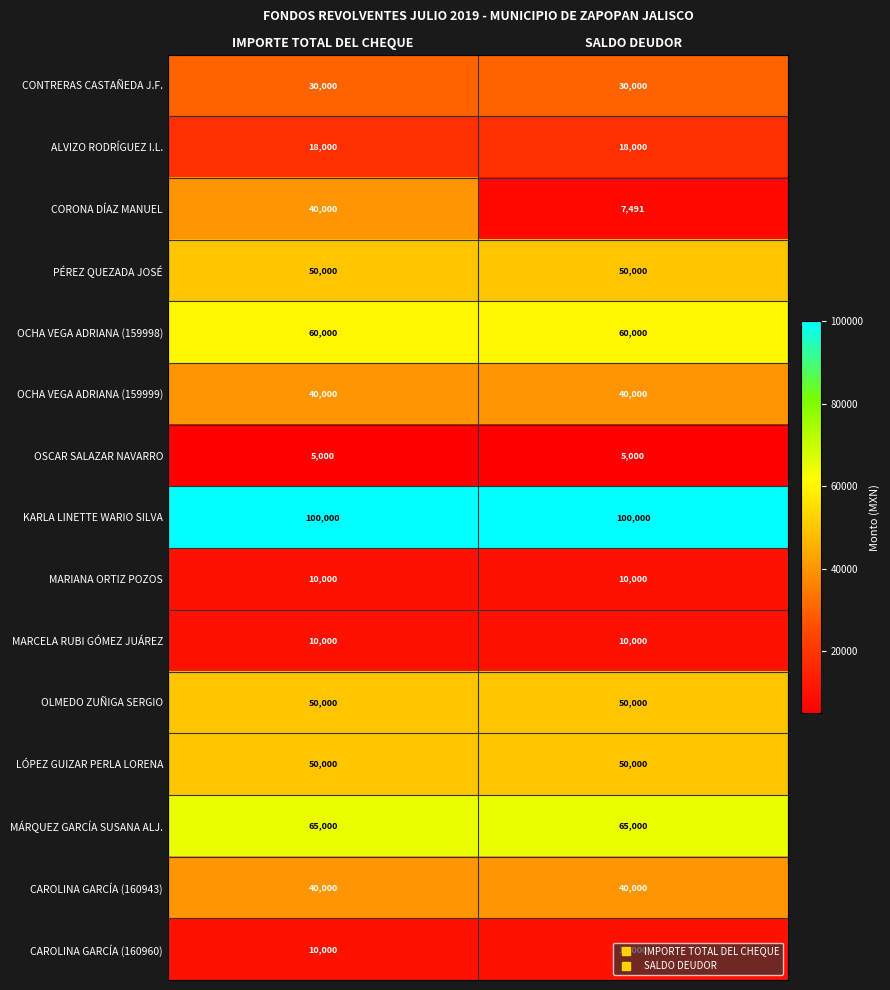

What is the greatest value displayed?

100000